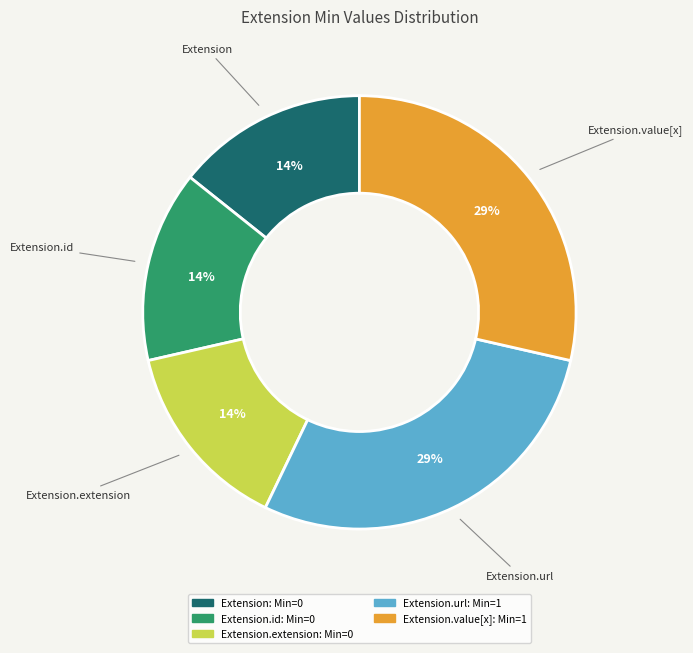

Combined, do Extension and Extension.url account for over 50%?

No